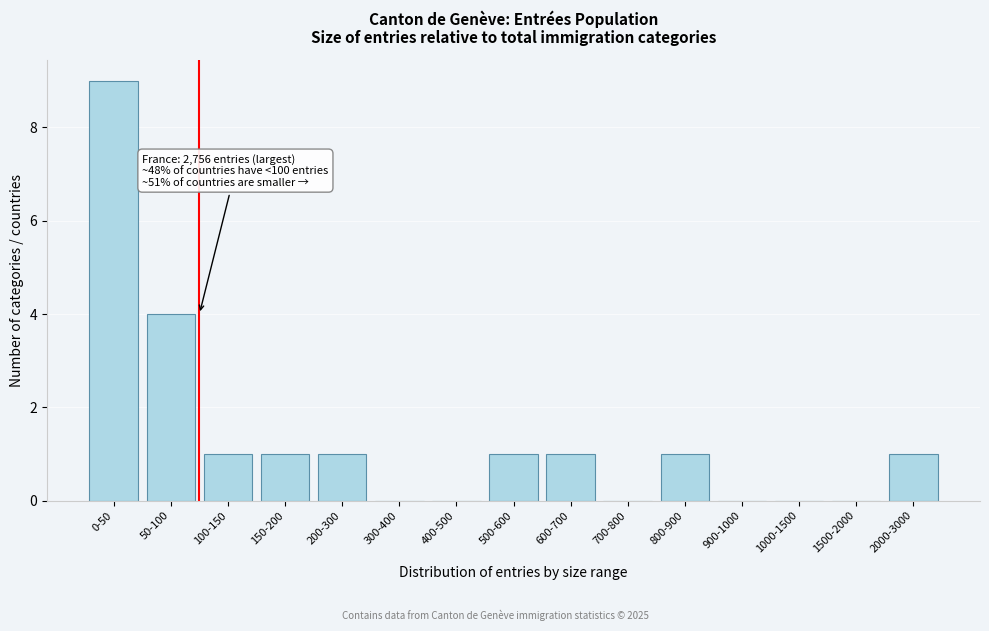

Reading left to right, list all the values displayed in this chart.

0-50=9	50-100=4	100-150=1	150-200=1	200-300=1	300-400=0	400-500=0	500-600=1	600-700=1	700-800=0	800-900=1	900-1000=0	1000-1500=0	1500-2000=0	2000-3000=1